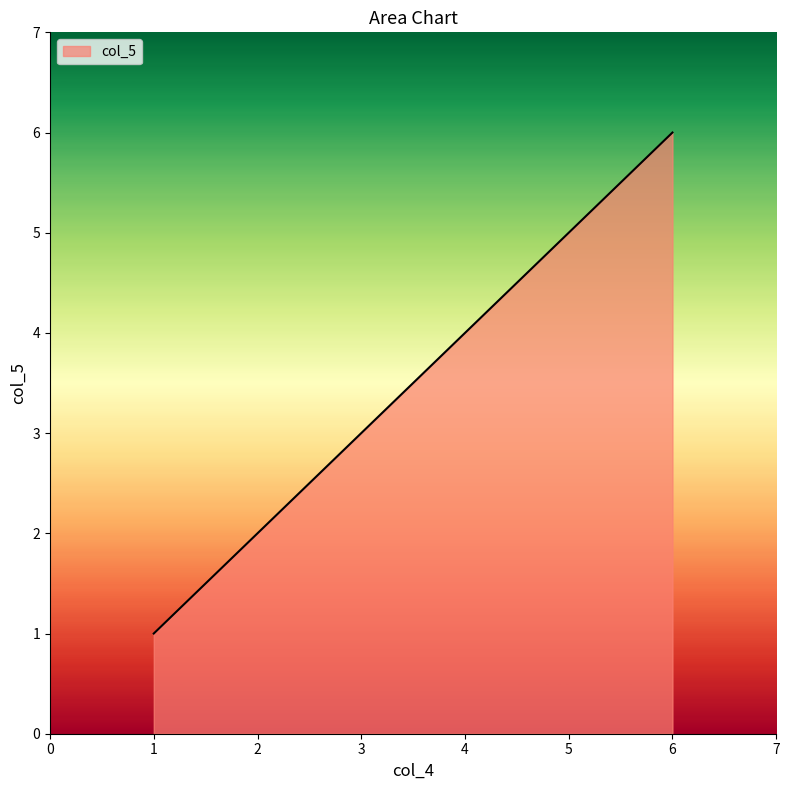

True or false: there are more than 2 points higher than both neighbors.

False